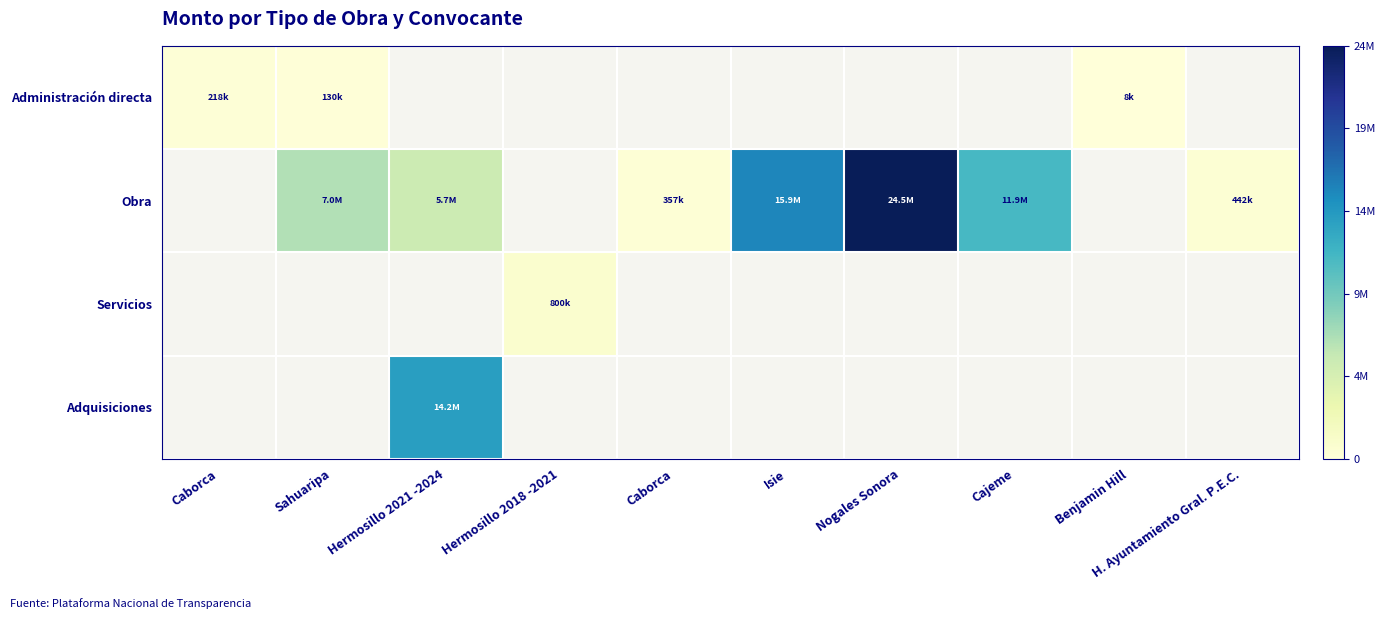

Which category has the lowest value across all series?

Benjamin Hill